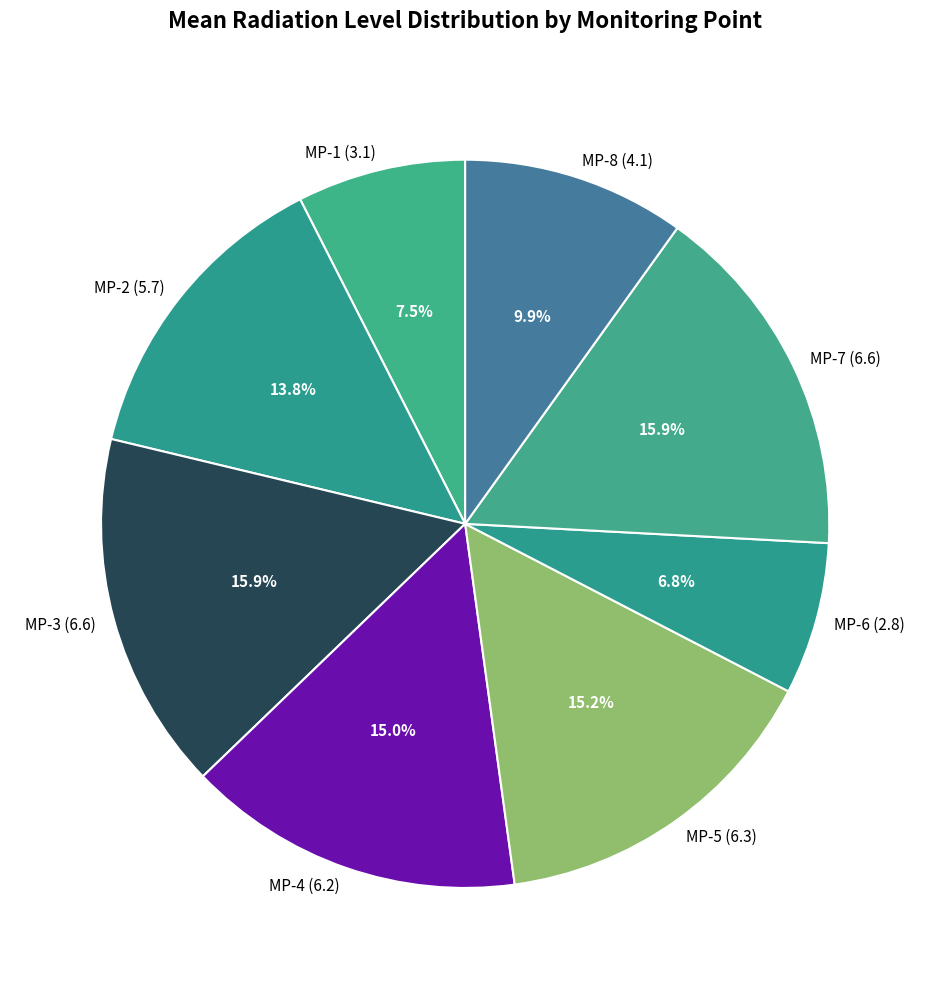

Do MP-5 and MP-4 together represent more than half of the pie?

No